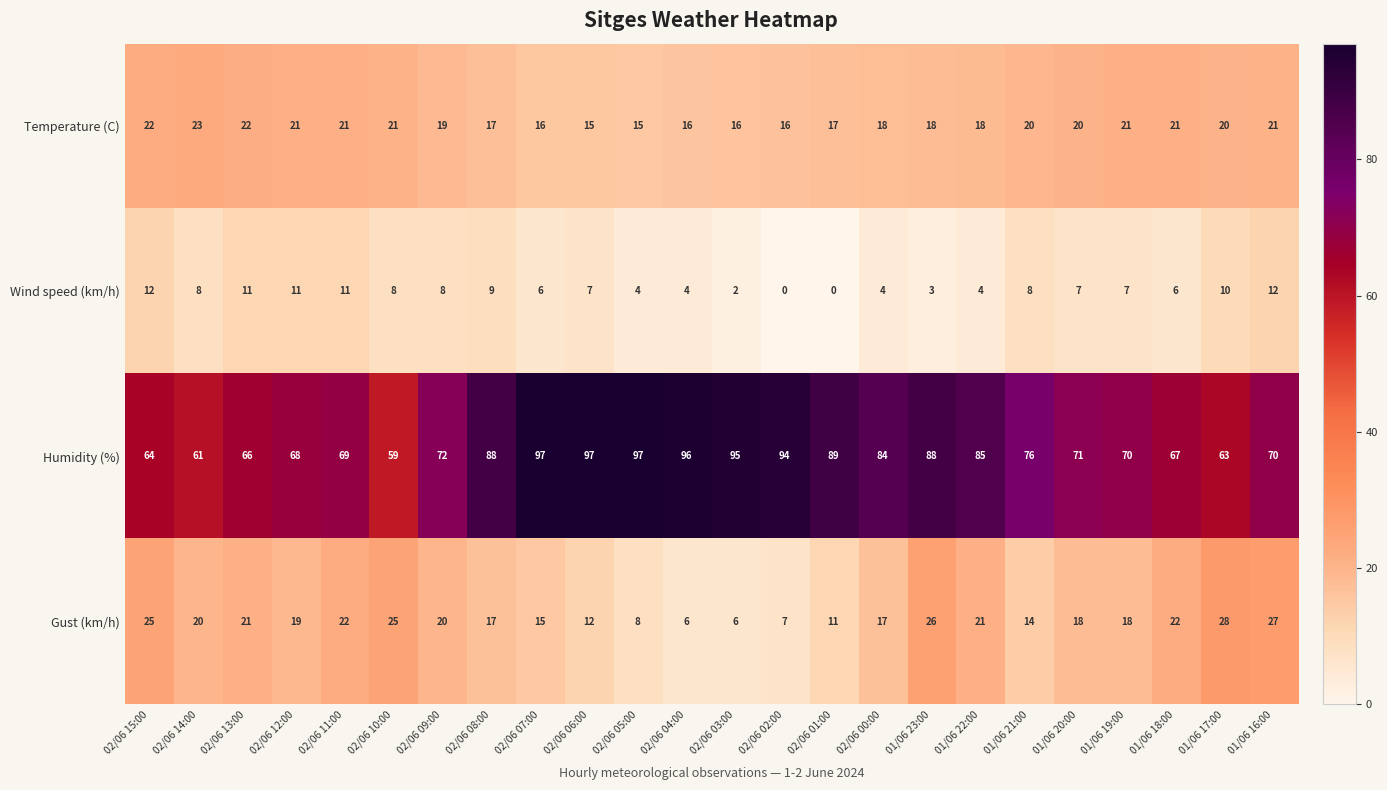

What is the sum of all Temperature (C) values?

454